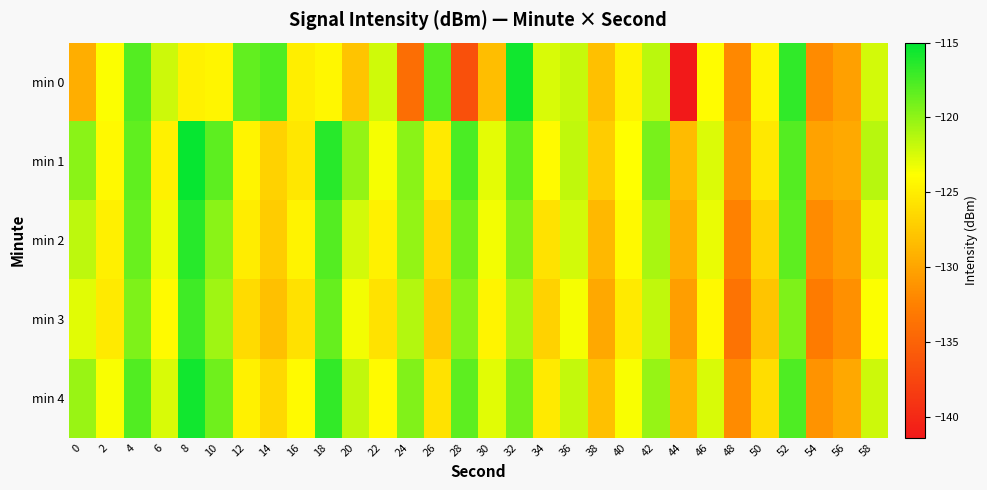

Which category has the lowest value across all series?

44